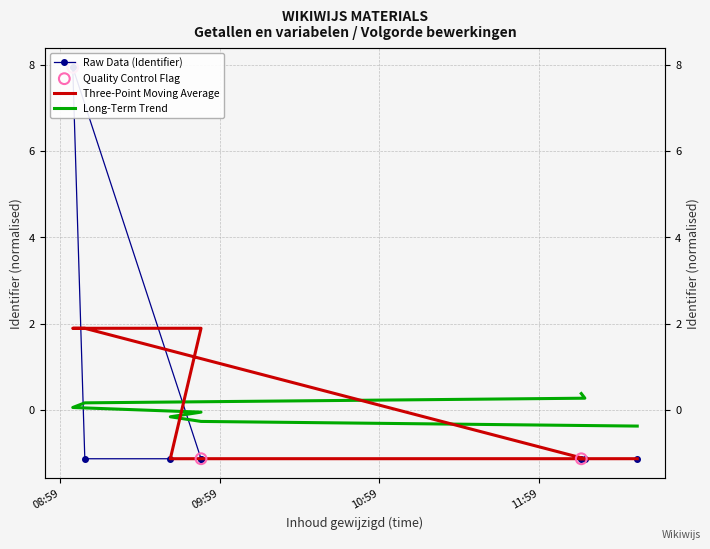

Between 2021-06-21 09:03:46 and 2021-06-21 09:40:26, which is larger?

2021-06-21 09:03:46